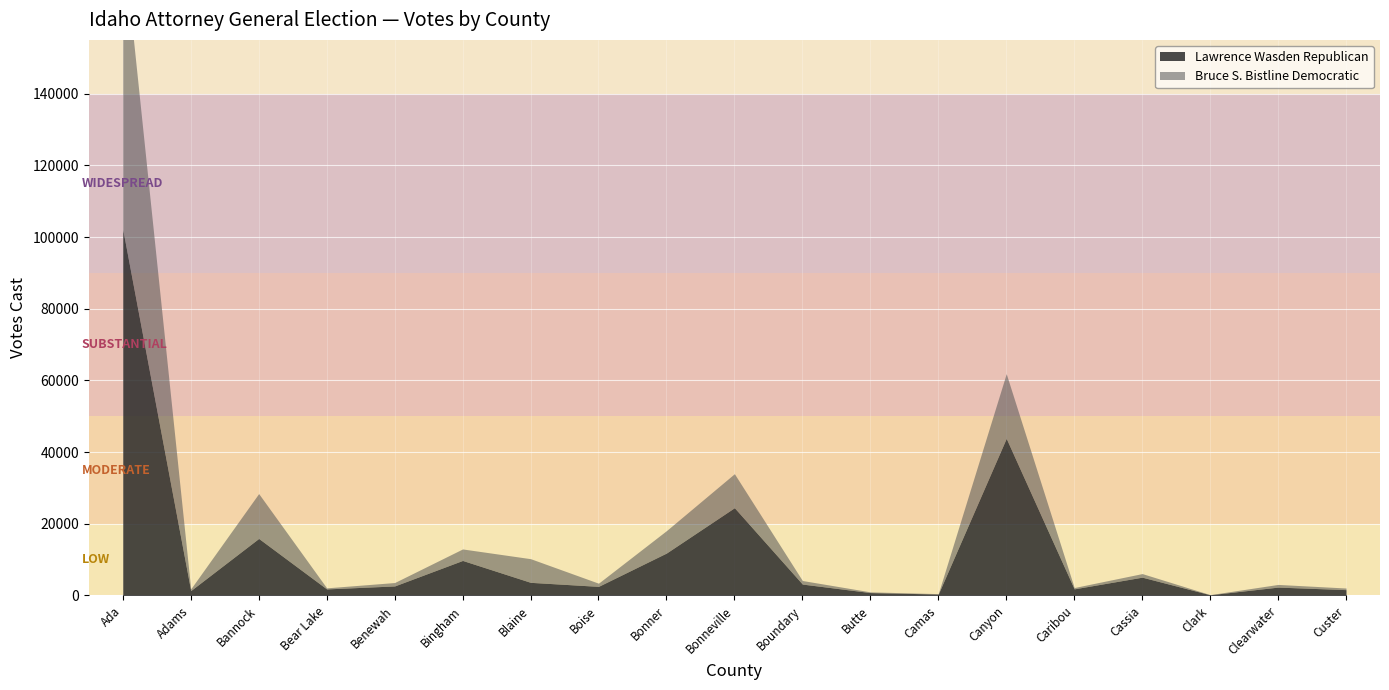

Which has a higher value, Camas or Clark?

Camas